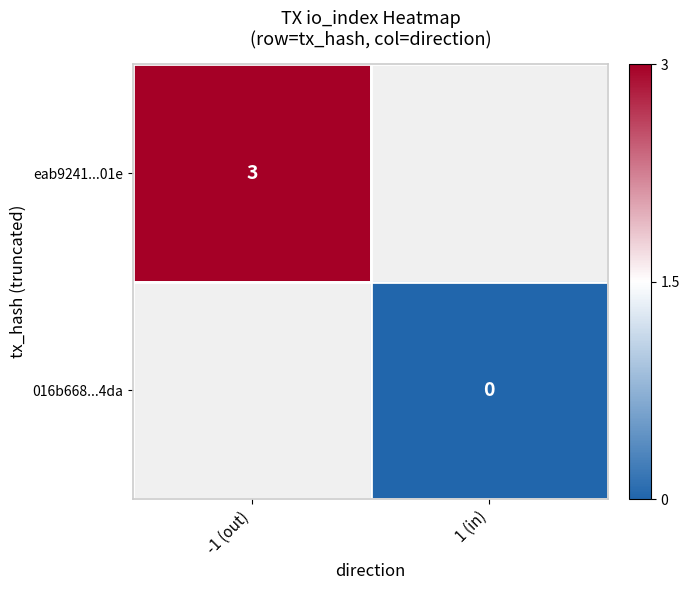

The value of eab9241...01e at -1 (out) is 2. True or false?

False